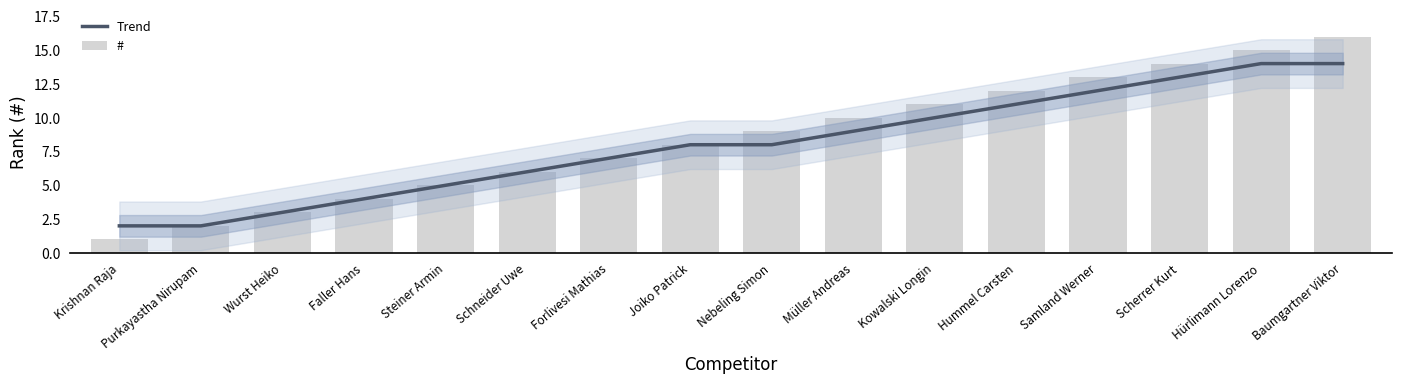

True or false: # has a value of 1 at Krishnan Raja.

True